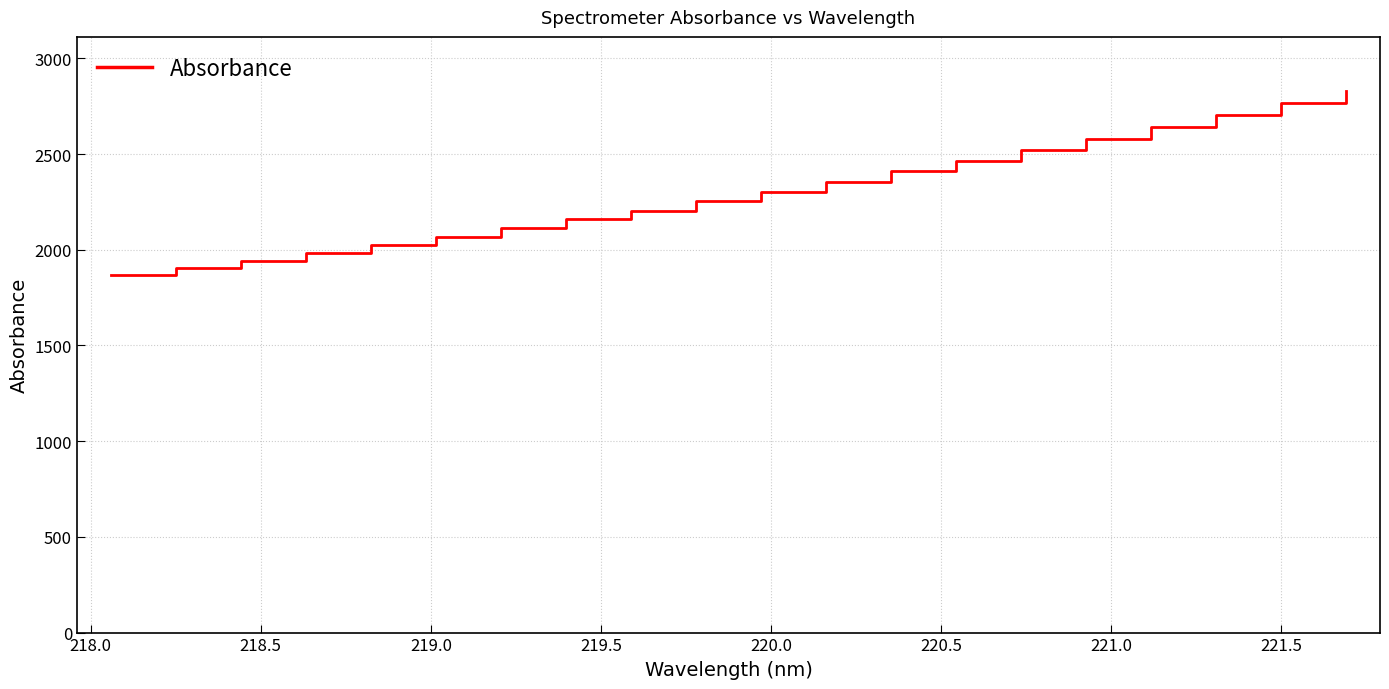

What is the difference between the maximum and minimum values?

962.9